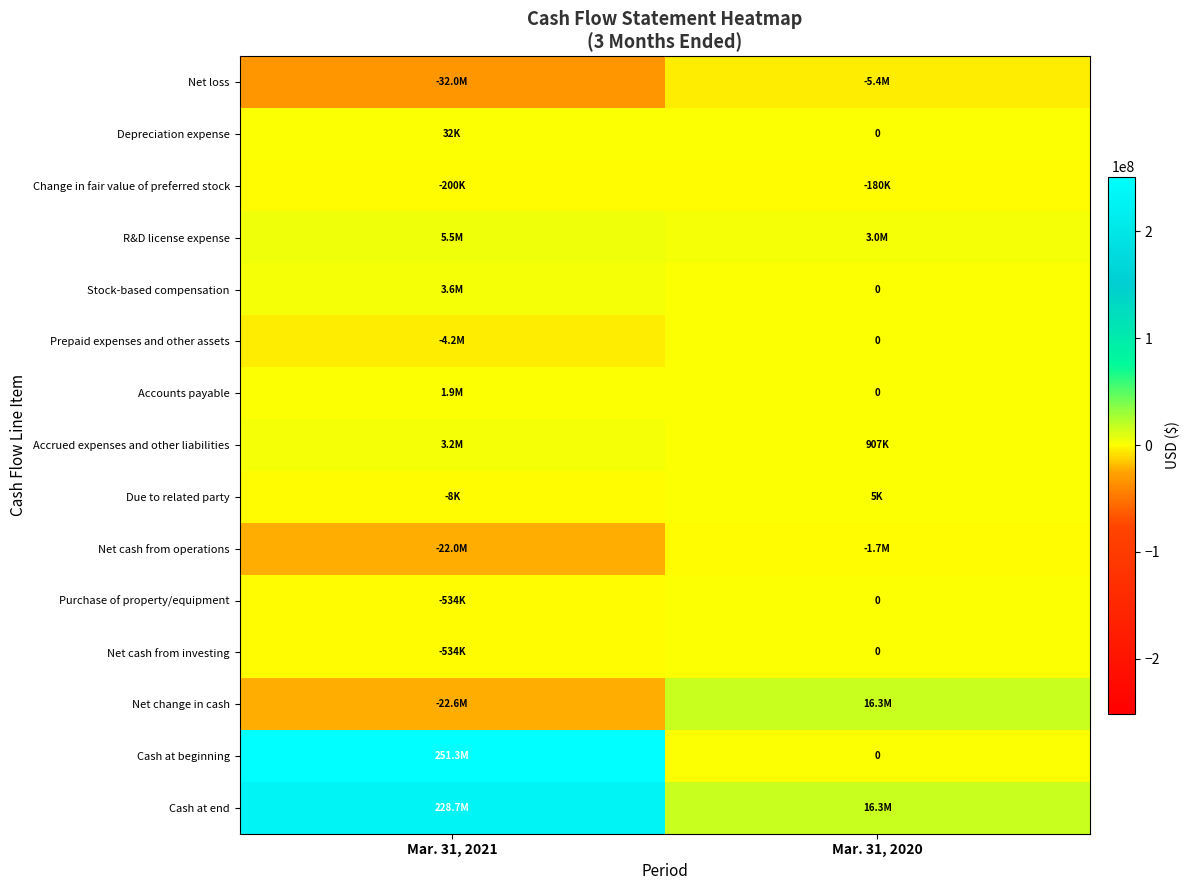

How many positive values does the Due to related party series have?

1